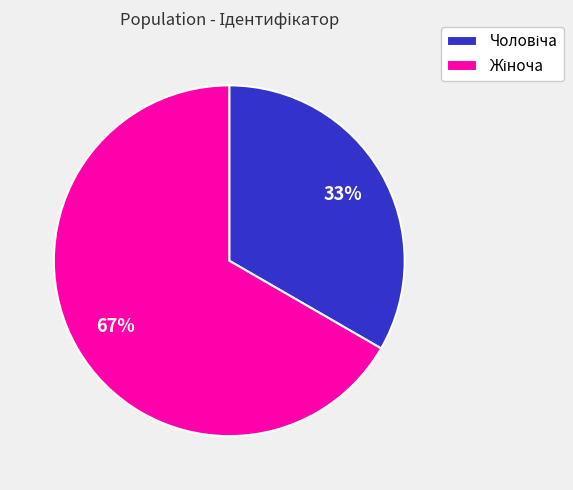

Does any single category account for the majority?

Yes